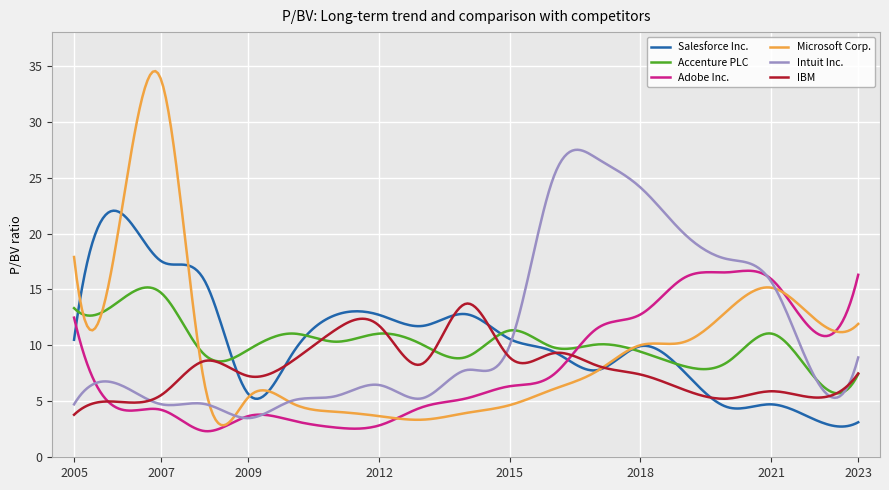

True or false: Microsoft Corp. and IBM cross at least once.

True